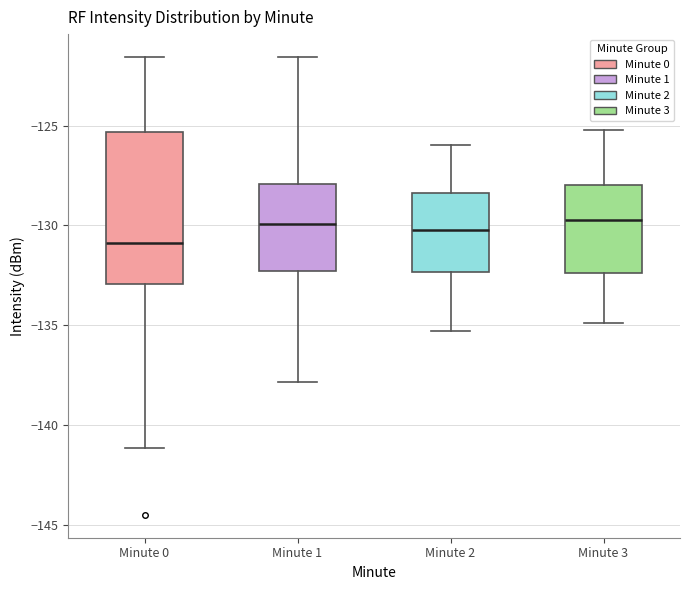

Reading left to right, transcribe this box plot: for each box, give where its median line is, the range the box spans, and where its two whiskers end, as read against the y-axis. The values are not printed on the chart, so give them approximately, as read against the axis.

Minute 0: median -131.0, box -133.0 to -125.5, whiskers -141.0 to -121.5
Minute 1: median -130.0, box -132.5 to -128.0, whiskers -138.0 to -121.5
Minute 2: median -130.0, box -132.5 to -128.5, whiskers -135.5 to -126.0
Minute 3: median -129.5, box -132.5 to -128.0, whiskers -135.0 to -125.0